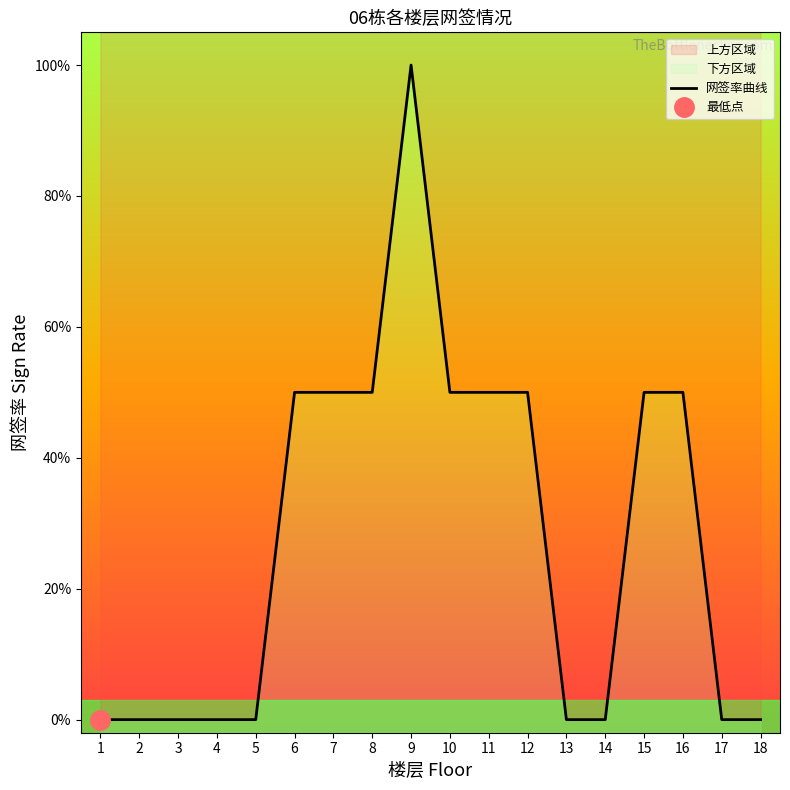

List the labels in order of value, largest first.

9, 6, 7, 8, 10, 11, 12, 15, 16, 1, 2, 3, 4, 5, 13, 14, 17, 18